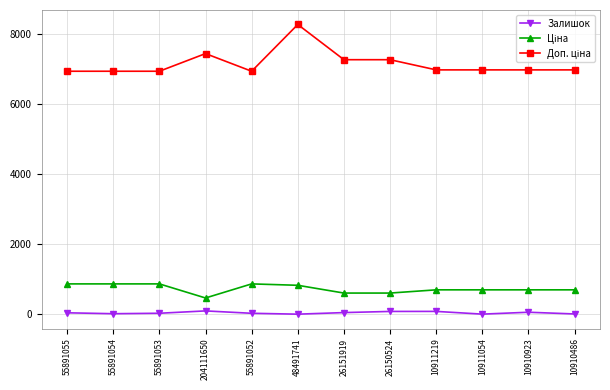

The Залишок series shows 3.0 at 48491741. True or false?

True